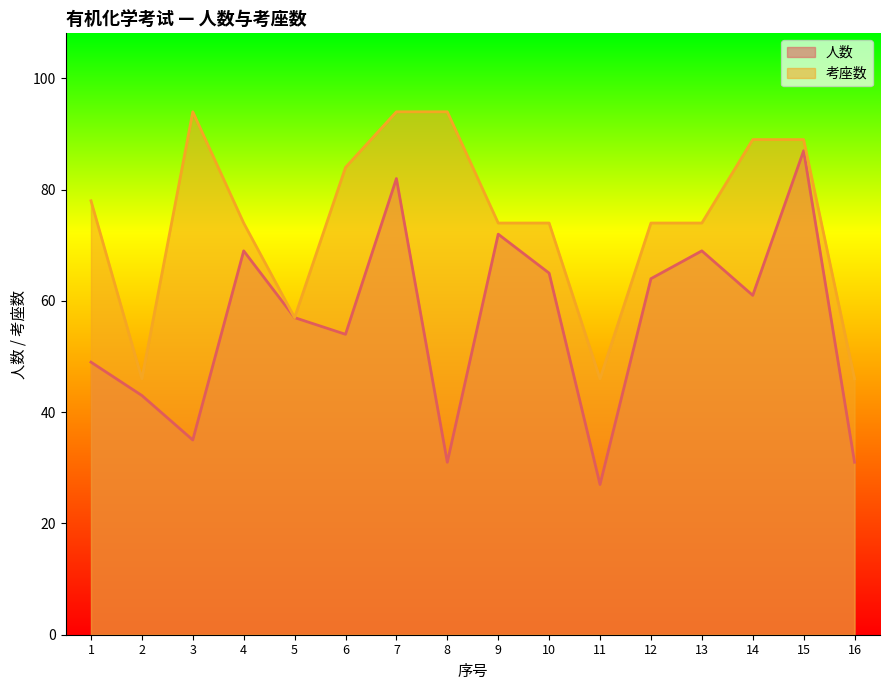

Reading left to right, transcribe all the data shown in this chart.

人数: 1=49	2=43	3=35	4=69	5=57	6=54	7=82	8=31	9=72	10=65	11=27	12=64	13=69	14=61	15=87	16=31
考座数: 1=78	2=46	3=94	4=74	5=57	6=84	7=94	8=94	9=74	10=74	11=46	12=74	13=74	14=89	15=89	16=46